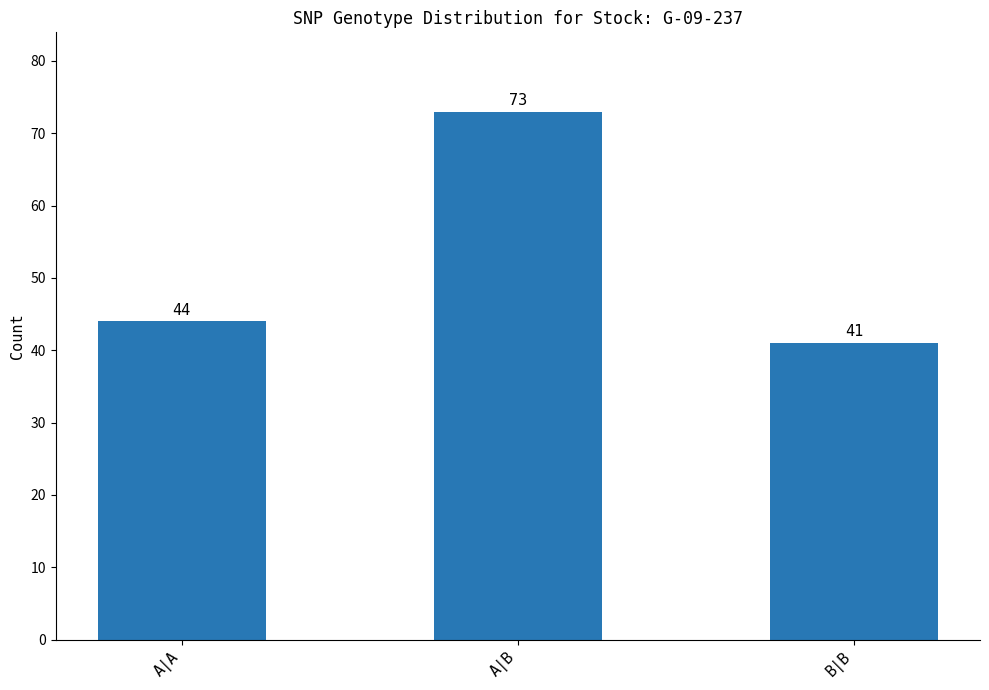

What is the change in value from A|A to B|B?

-3